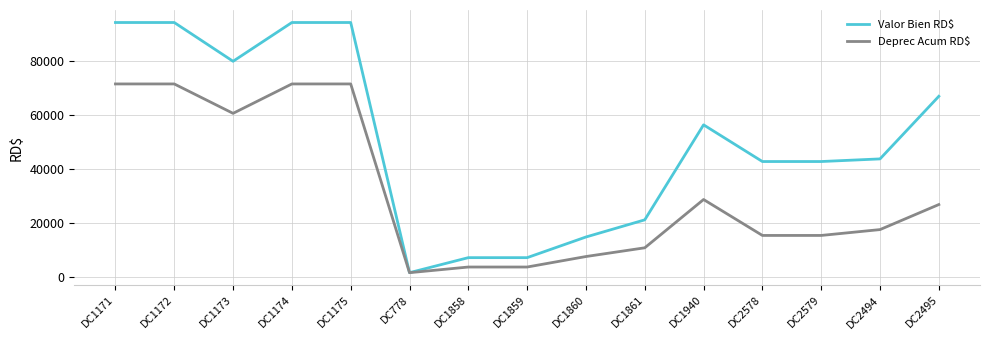

Reading left to right, extract all data points from this chart.

Valor Bien RD$: 94400.0	94400.0	80000.0	94400.0	94400.0	1500.0	7080.0	7080.0	14750.0	21122.0	56400.0	42775.0	42775.0	43750.0	67000.0
Deprec Acum RD$: 71585.9	71585.9	60665.9	71585.9	71585.9	1499.0	3598.5	3598.5	7497.4	10736.5	28669.5	15327.4	15327.4	17499.6	26799.6